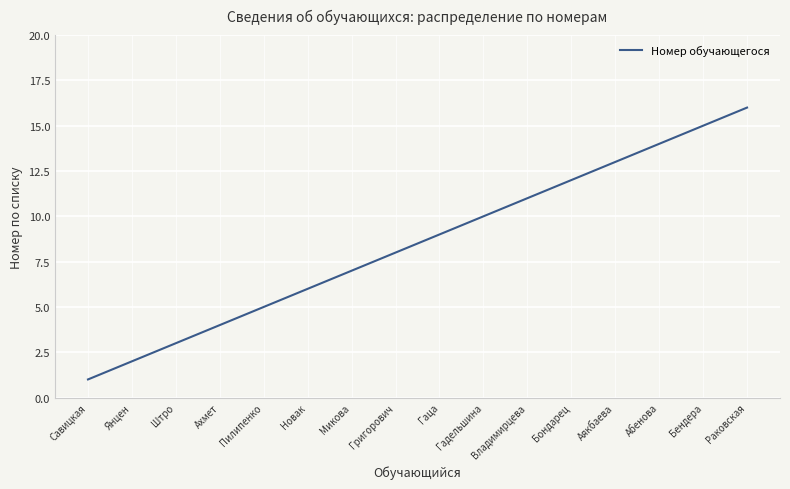

What is the smallest value displayed?

1.0